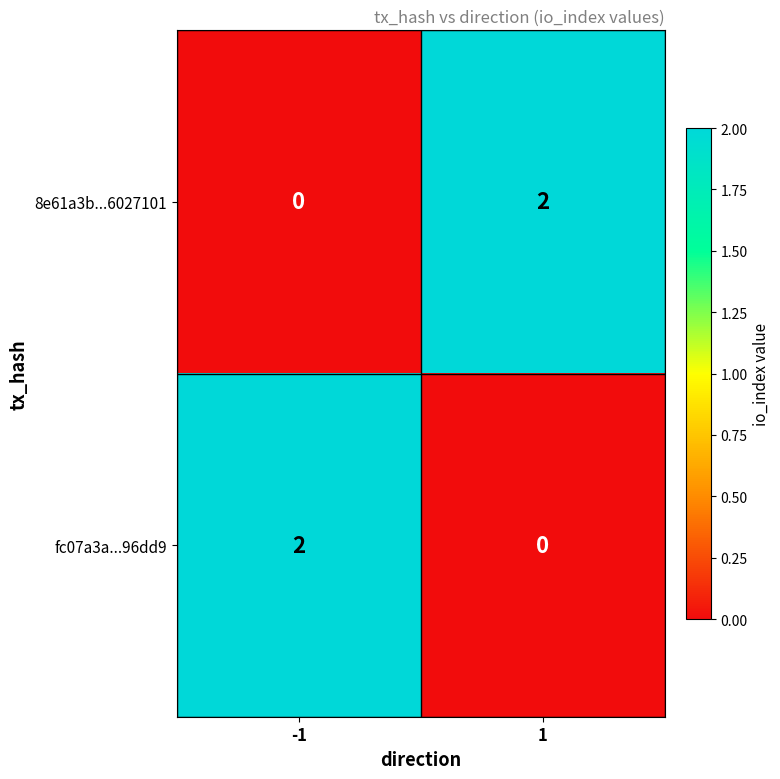

At how many categories does at least one series exceed 1?

2